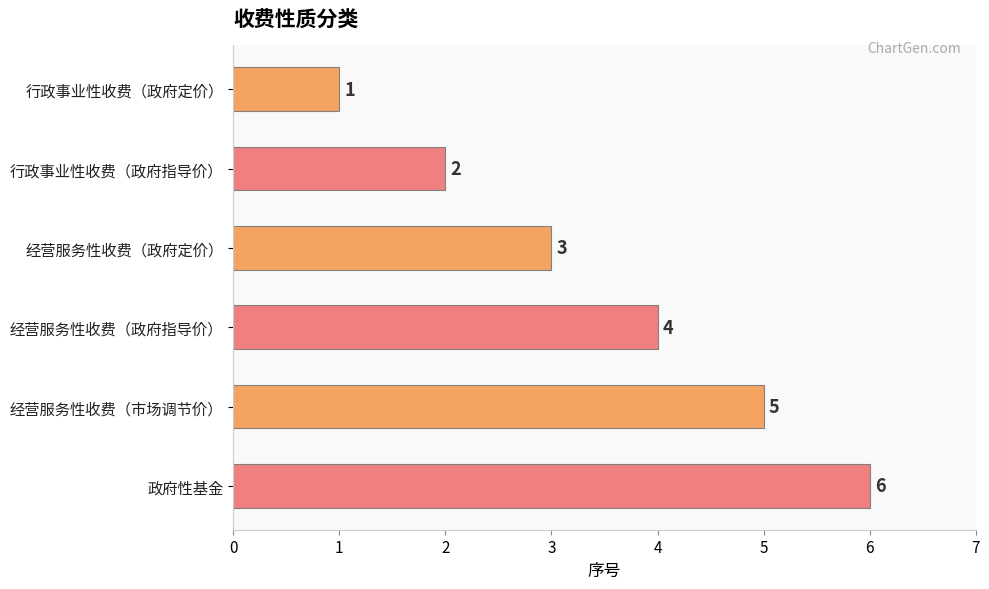

What is the label of the 5th bar from the bottom?

行政事业性收费（政府指导价）